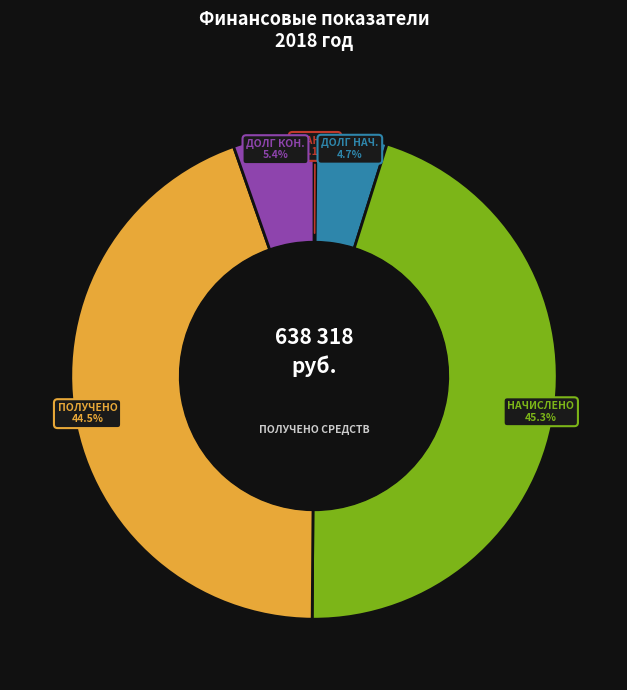

Is there any slice that represents more than half of the pie?

No